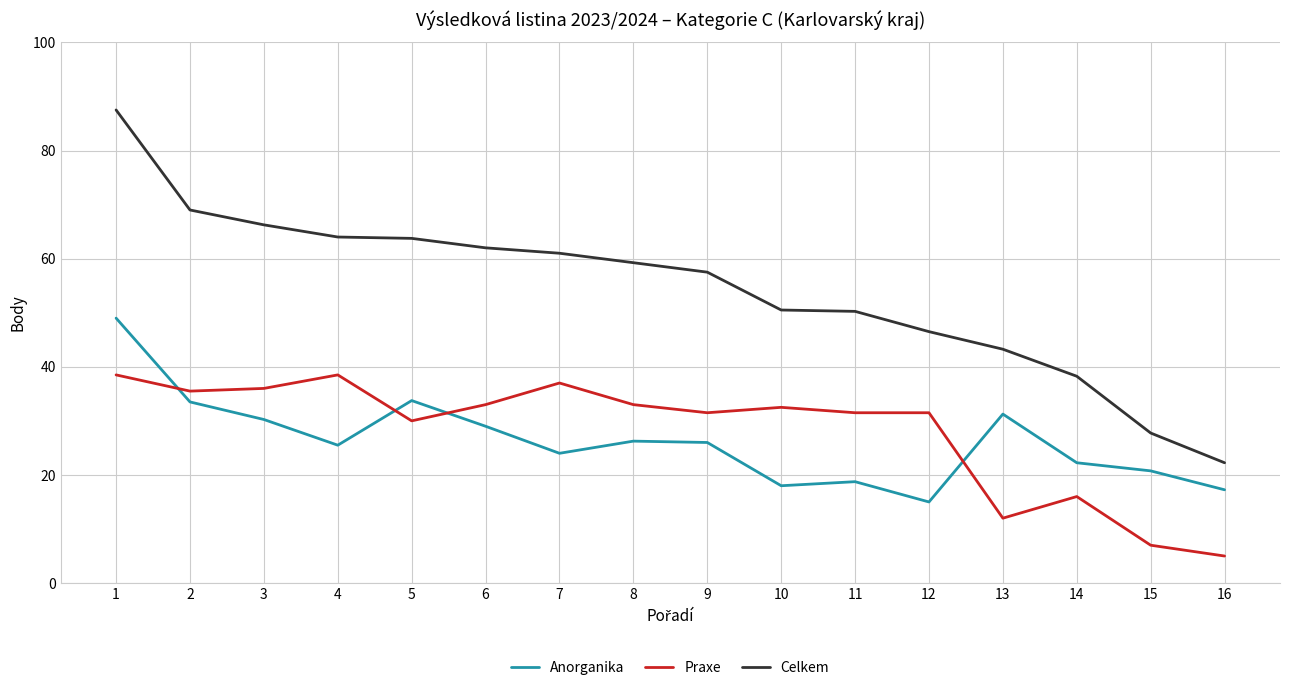

True or false: Celkem and Praxe cross at least once.

False